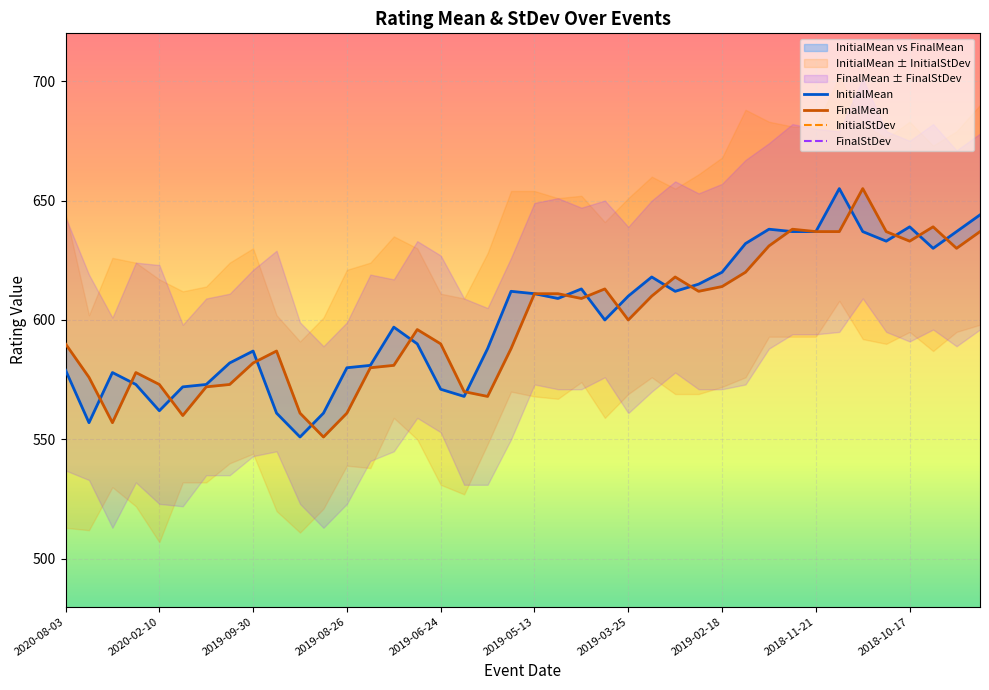

How many data points does each series have?

40